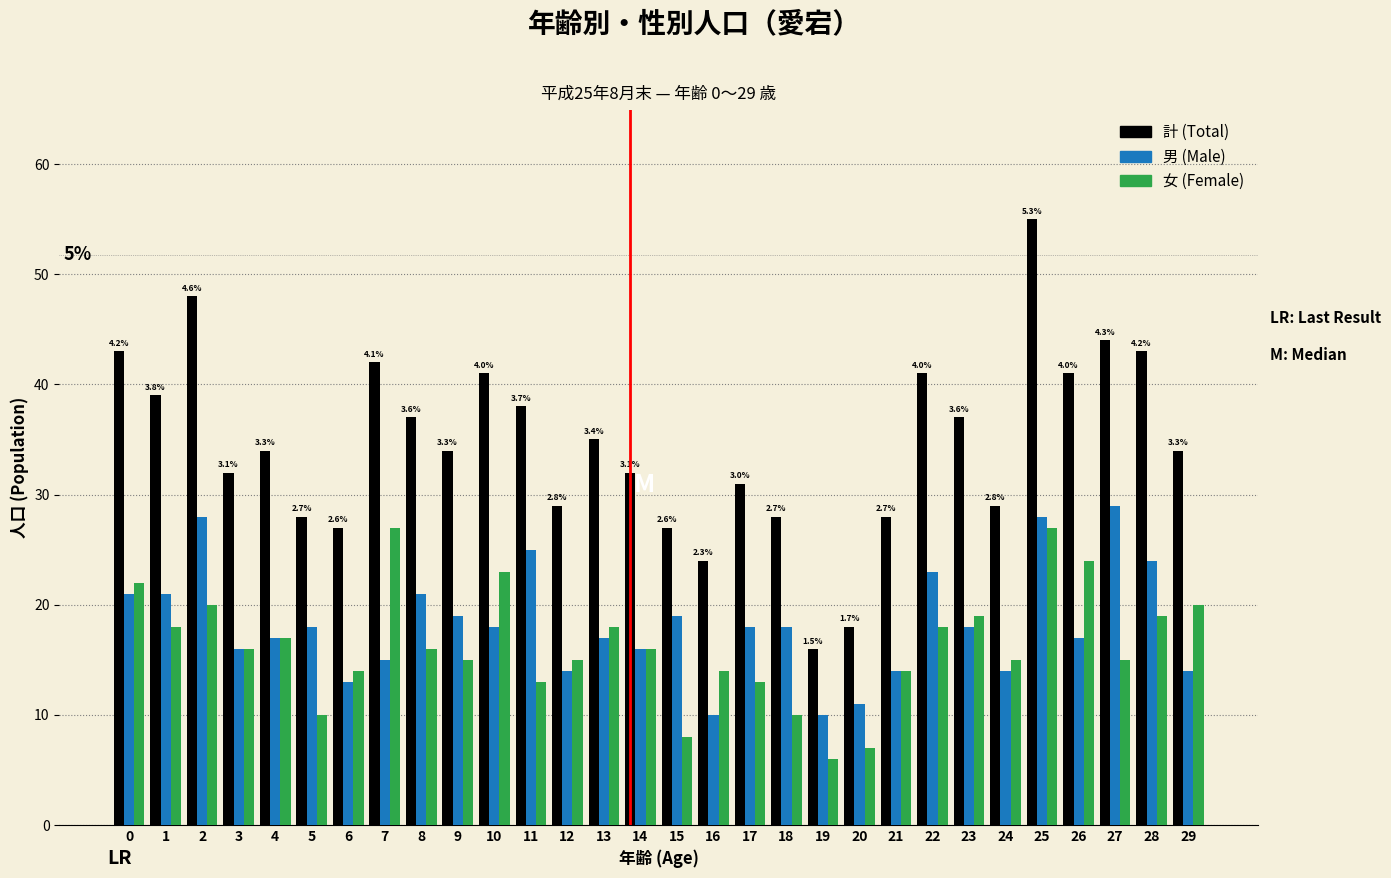

What is the maximum value shown in the chart?

55